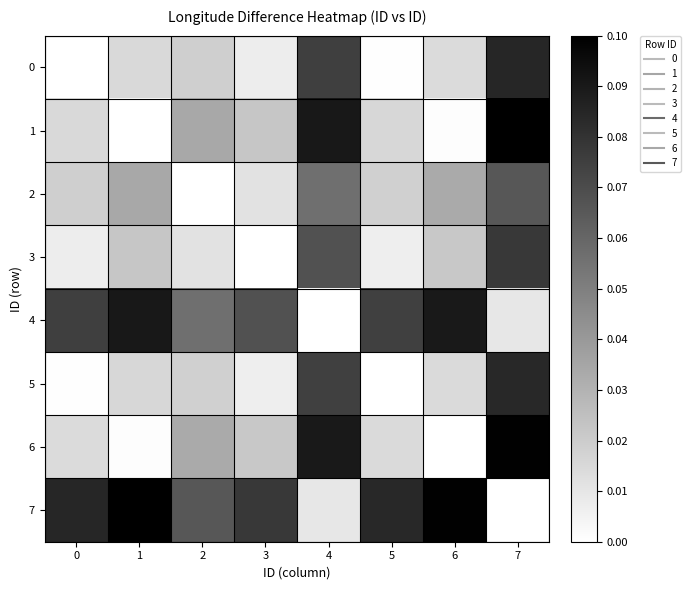

At which category does the chart reach its peak across all series?

7